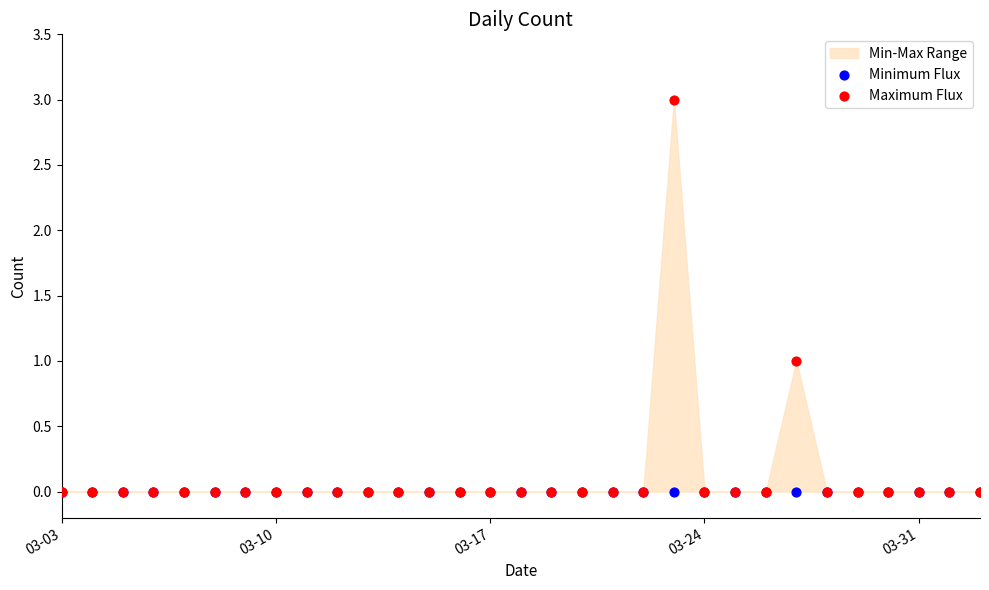

Which series reaches the maximum Y coordinate?

Maximum Flux